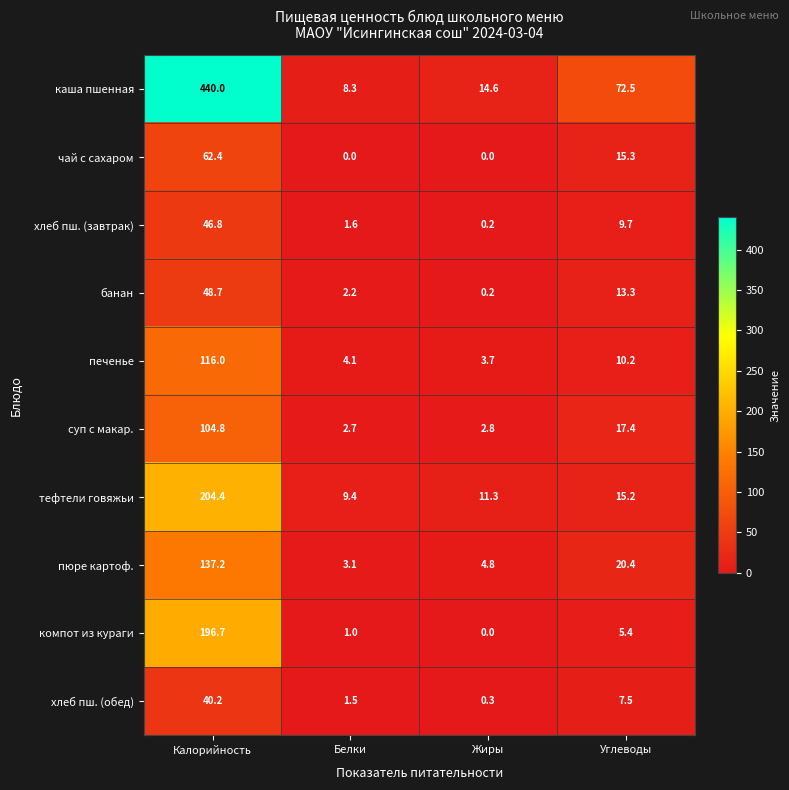

At how many categories does at least one series exceed 0?

4